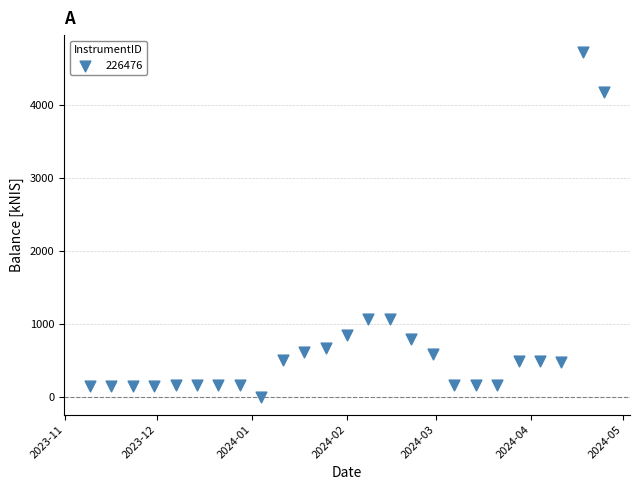

What is the range of Y values (max minus min)?

4722.6